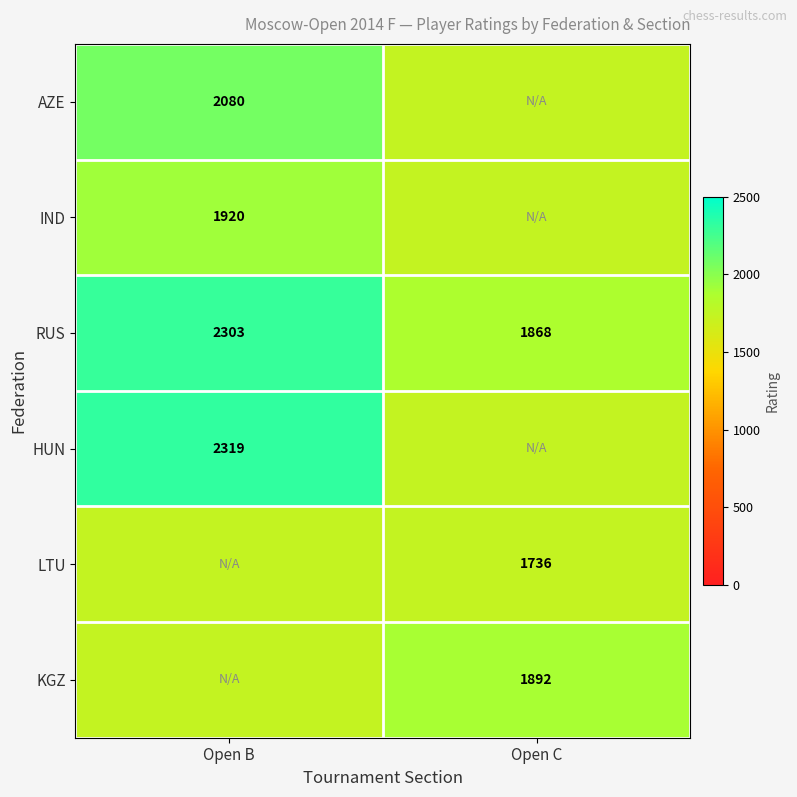

At which label is RUS closest to 2085?

Open C